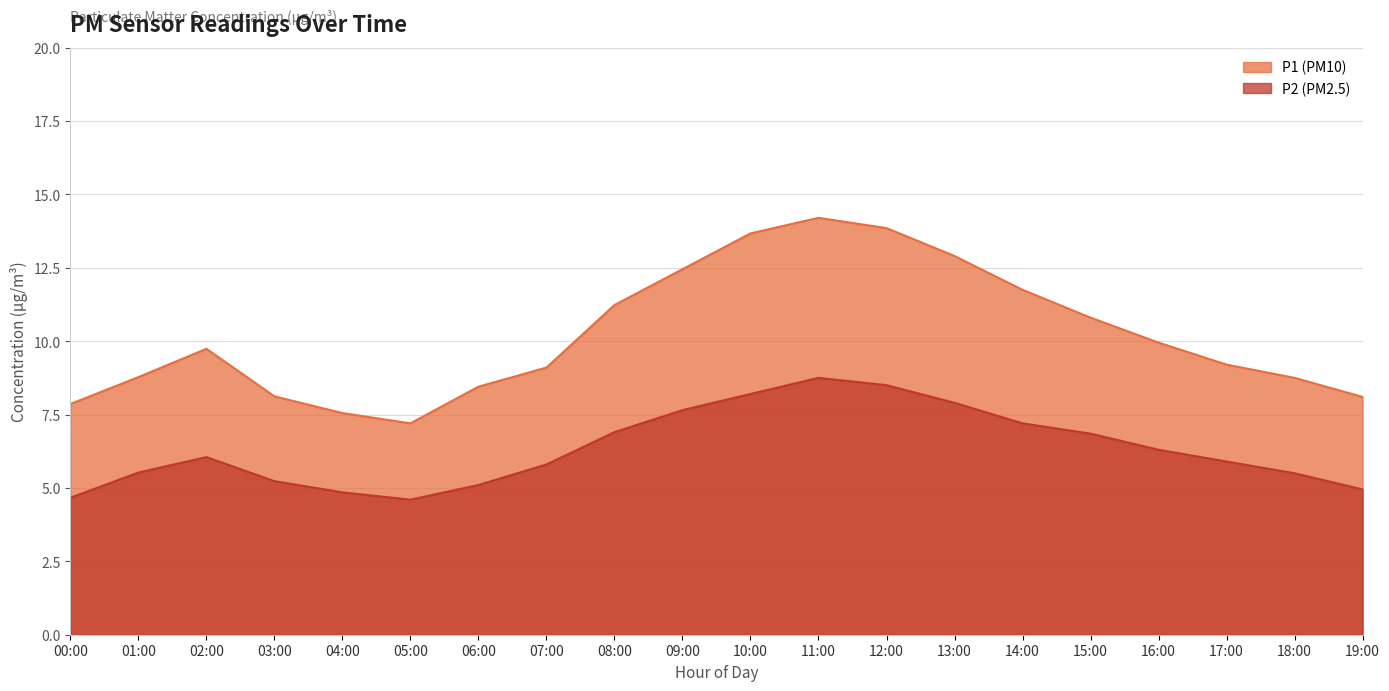

How many data points in P2 are above 6?

10